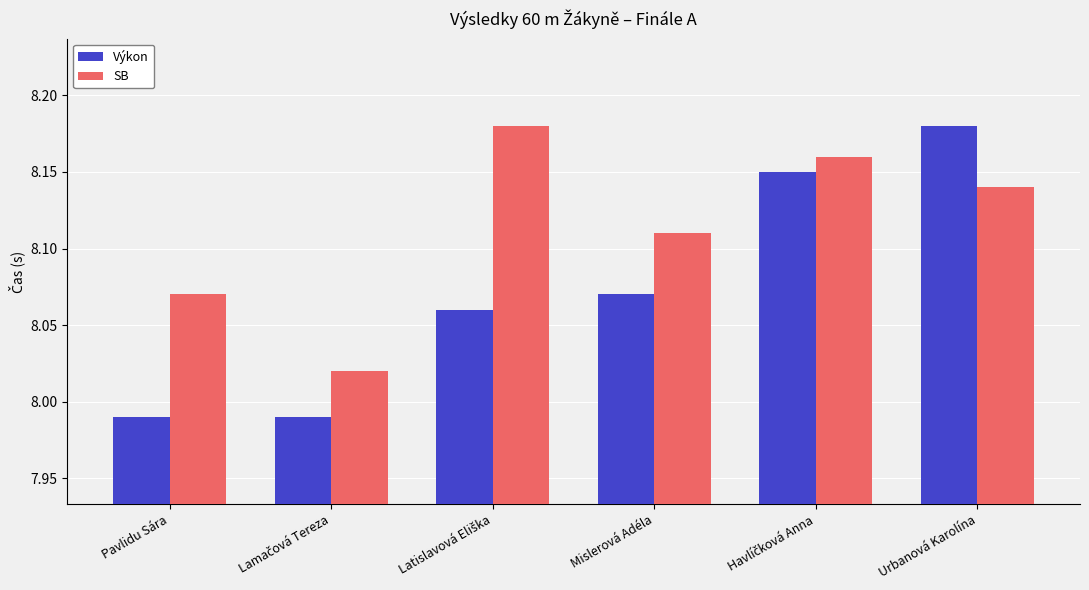

At how many categories does at least one series exceed 8?

6